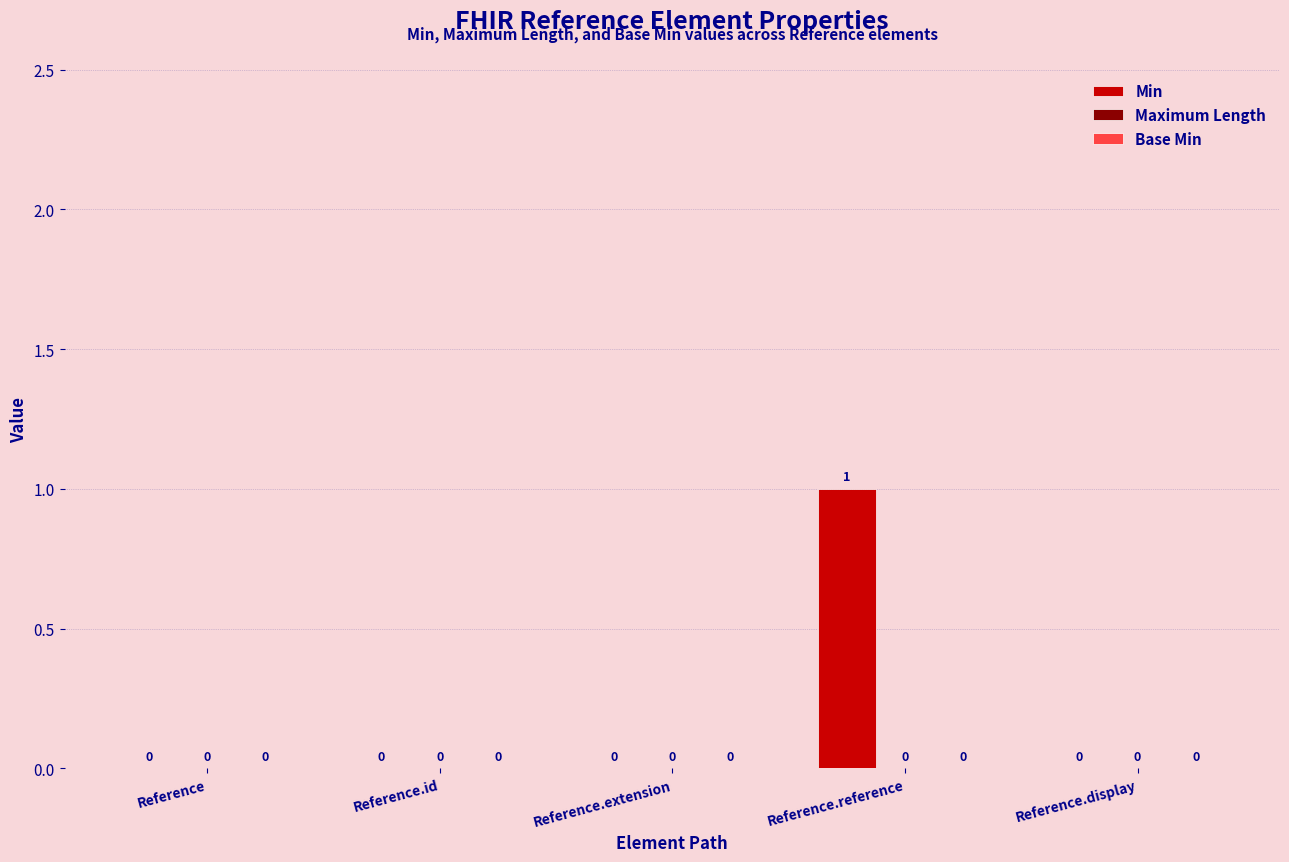

Reading right to left, list all the values displayed in this chart.

Reference.display=0	Reference.reference=1	Reference.extension=0	Reference.id=0	Reference=0